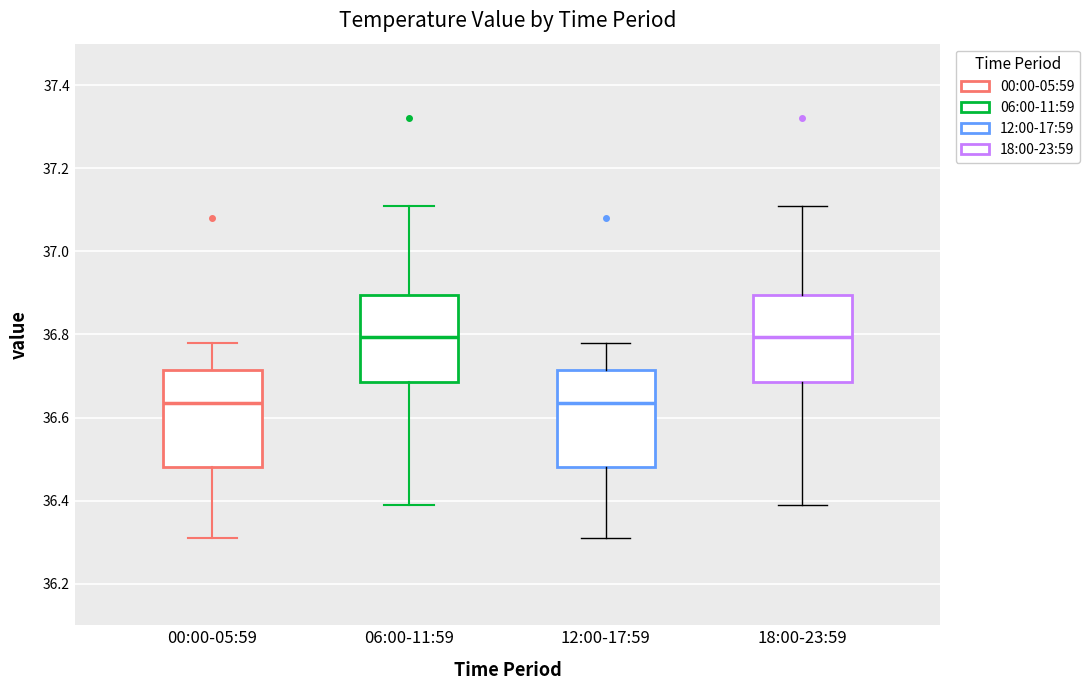

Reading left to right, transcribe this box plot: for each box, give where its median line is, the range the box spans, and where its two whiskers end, as read against the y-axis. The values are not printed on the chart, so give them approximately, as read against the axis.

00:00-05:59: median 36.64, box 36.48 to 36.72, whiskers 36.32 to 36.78
06:00-11:59: median 36.80, box 36.68 to 36.90, whiskers 36.40 to 37.12
12:00-17:59: median 36.64, box 36.48 to 36.72, whiskers 36.32 to 36.78
18:00-23:59: median 36.80, box 36.68 to 36.90, whiskers 36.40 to 37.12